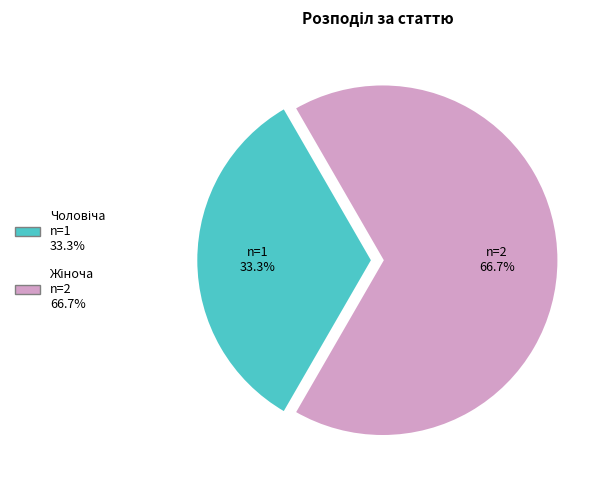

Is there a majority slice in this chart?

Yes